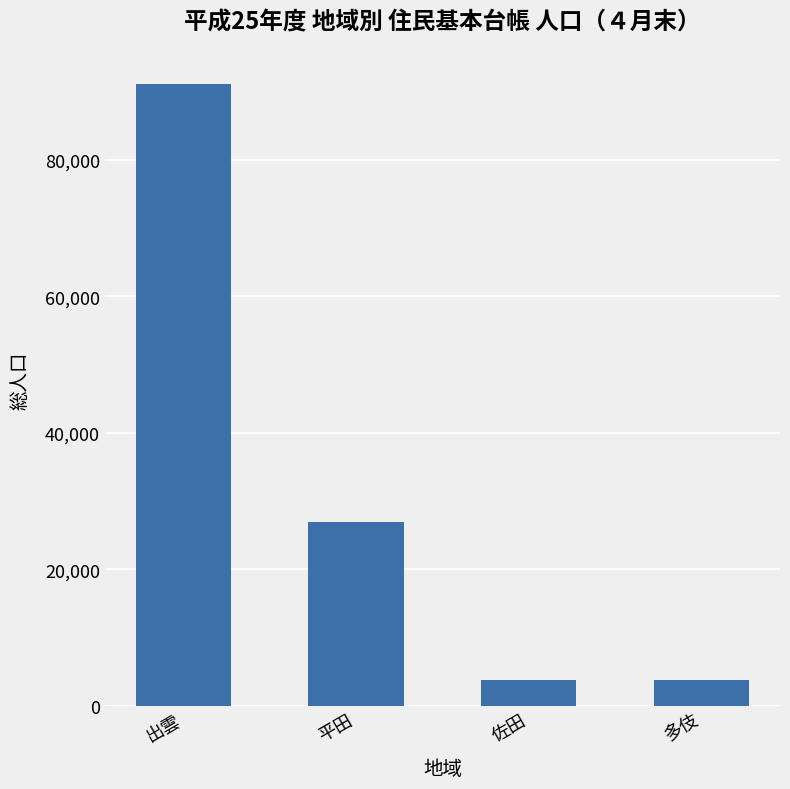

The value at 出雲 is 53250. True or false?

False